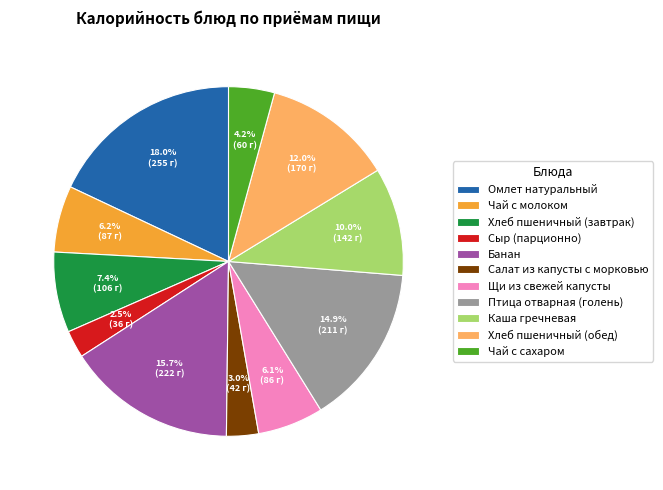

Is it true that Омлет натуральный is 6% of the pie?

False